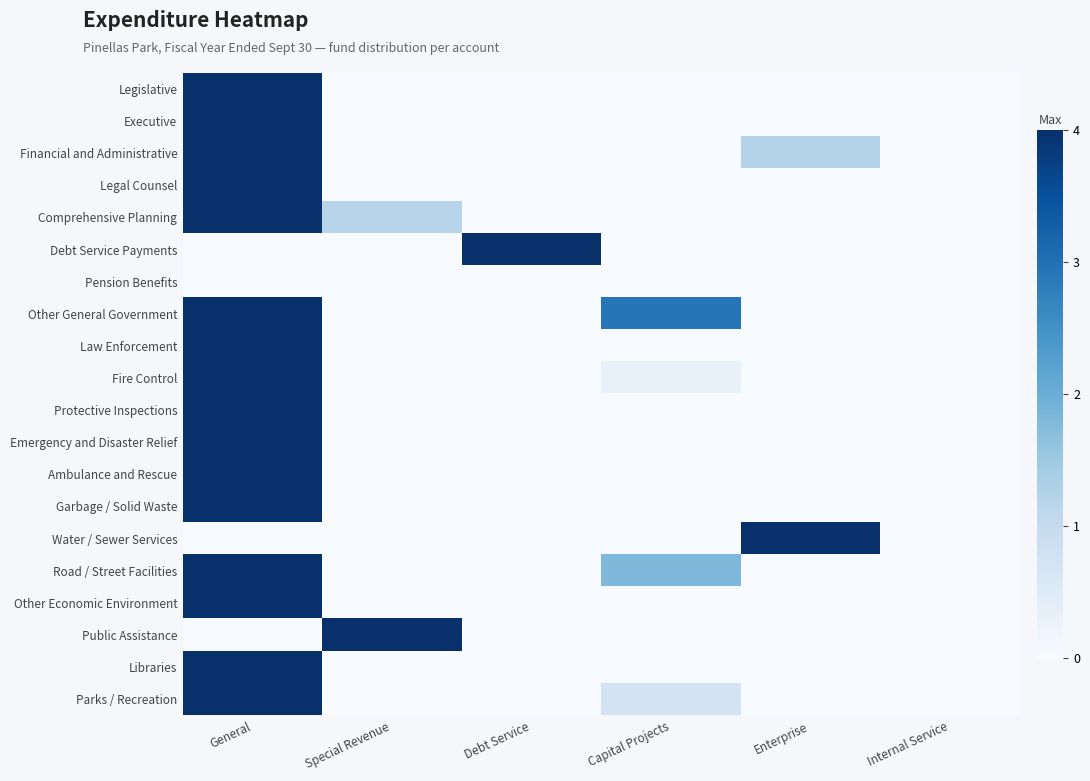

At Debt Service, list the series in order from largest to smallest.

Debt Service Payments, Legislative, Executive, Financial and Administrative, Legal Counsel, Comprehensive Planning, Pension Benefits, Other General Government, Law Enforcement, Fire Control, Protective Inspections, Emergency and Disaster Relief, Ambulance and Rescue, Garbage / Solid Waste, Water / Sewer Services, Road / Street Facilities, Other Economic Environment, Public Assistance, Libraries, Parks / Recreation